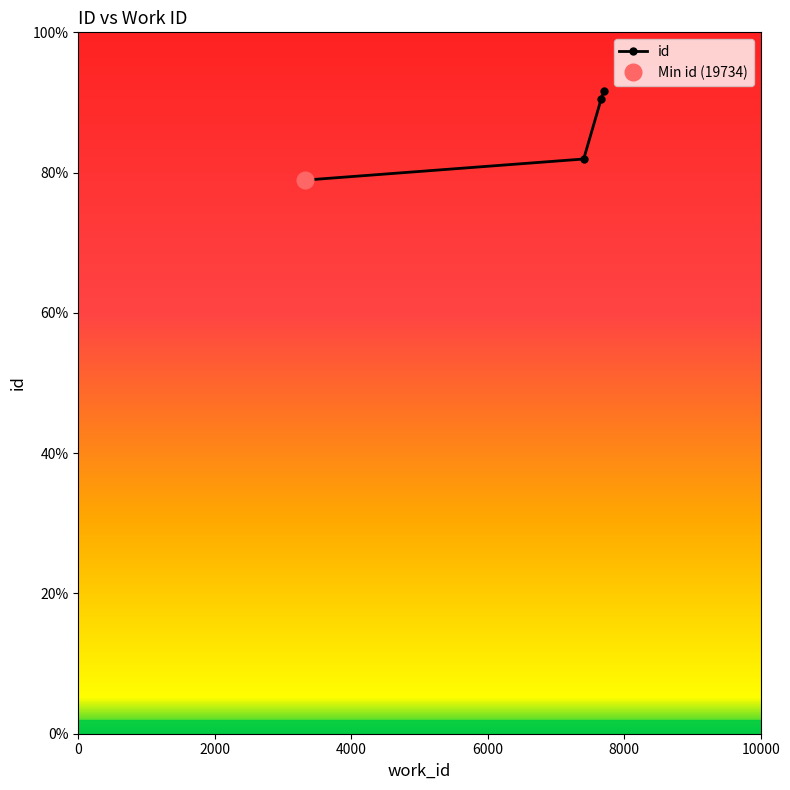

Does the chart display data point markers on the line(s)?

Yes